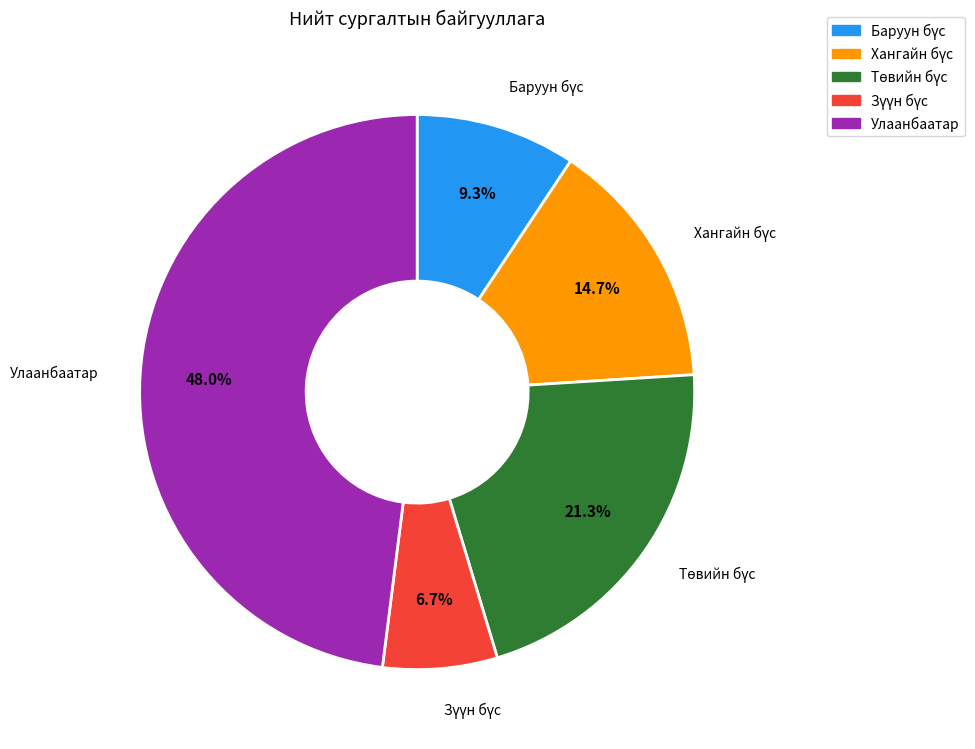

Which slice is the largest?

Улаанбаатар